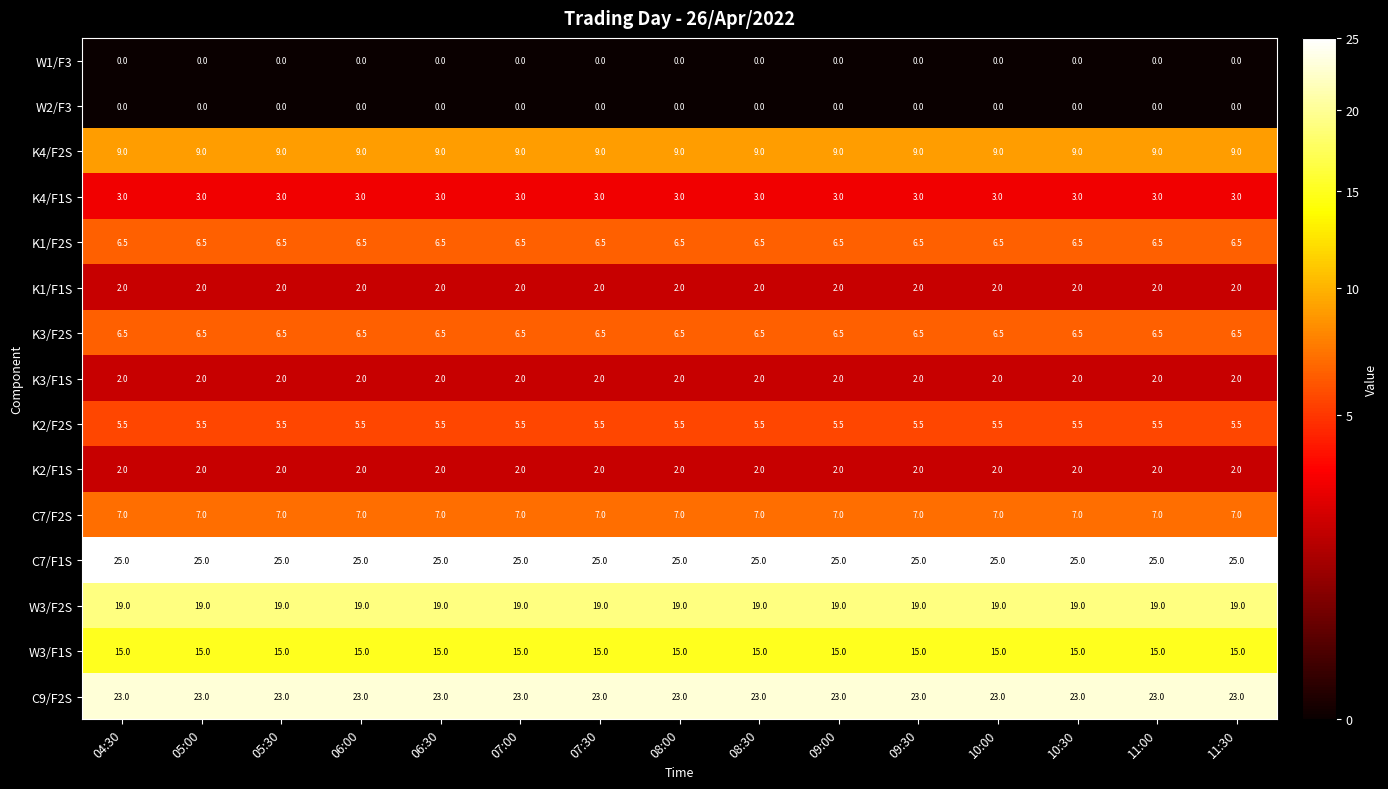

Which series has the largest total across all categories?

C7/F1S